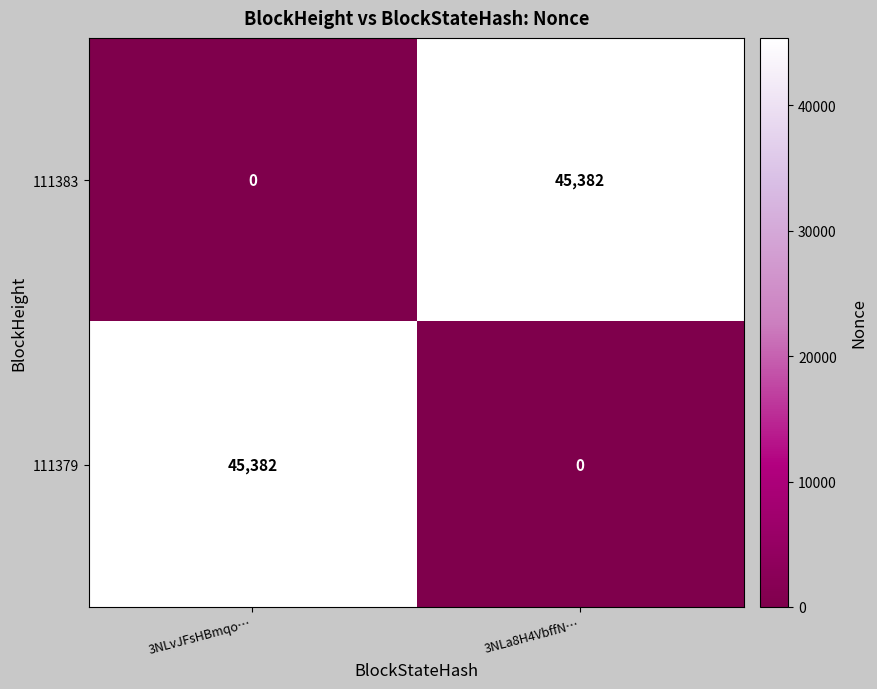

List the labels in order of 111379 value, smallest first.

3NLa8H4VbffN…, 3NLvJFsHBmqo…